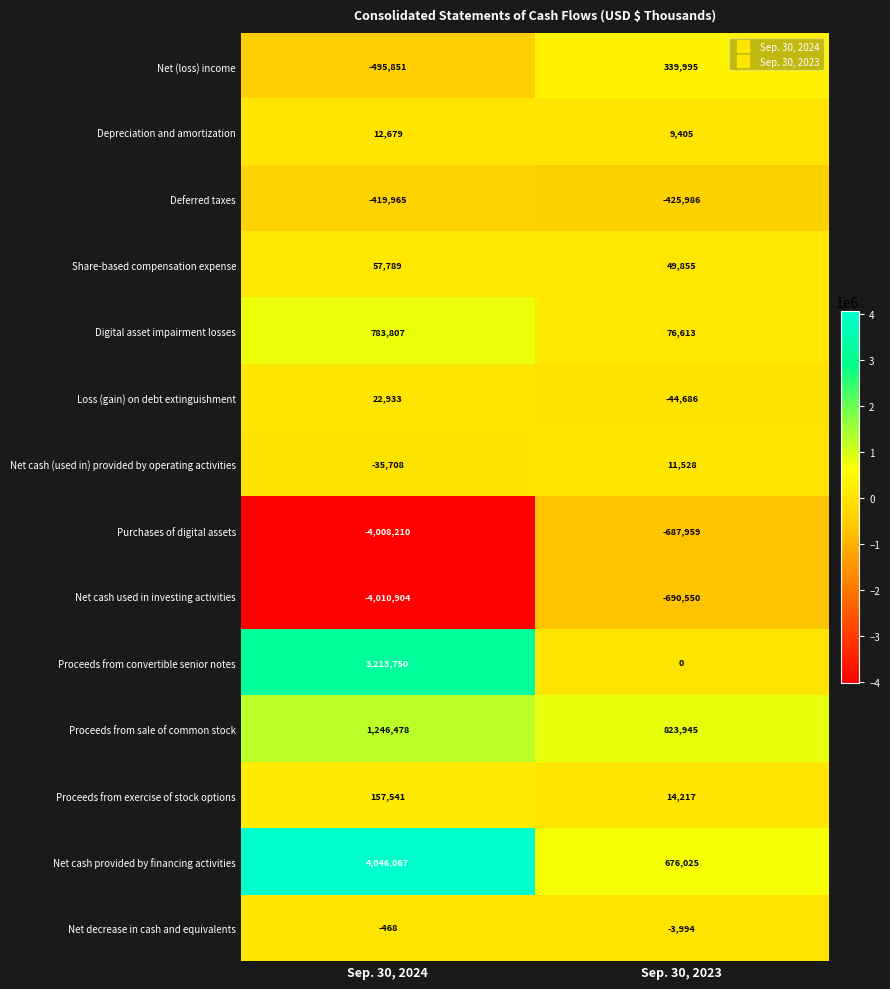

Where is Purchases of digital assets nearest to the value -2348084?

Sep. 30, 2023